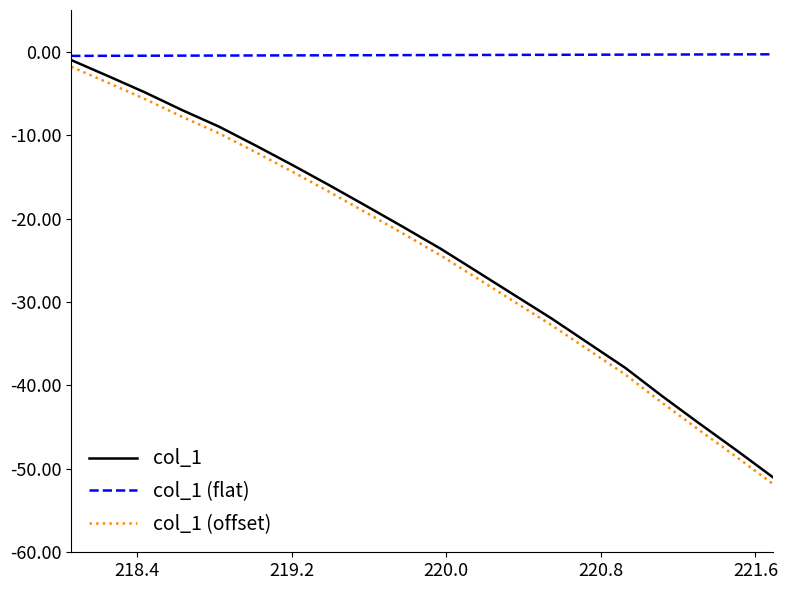

Which series has the largest total across all categories?

col_1 (flat)